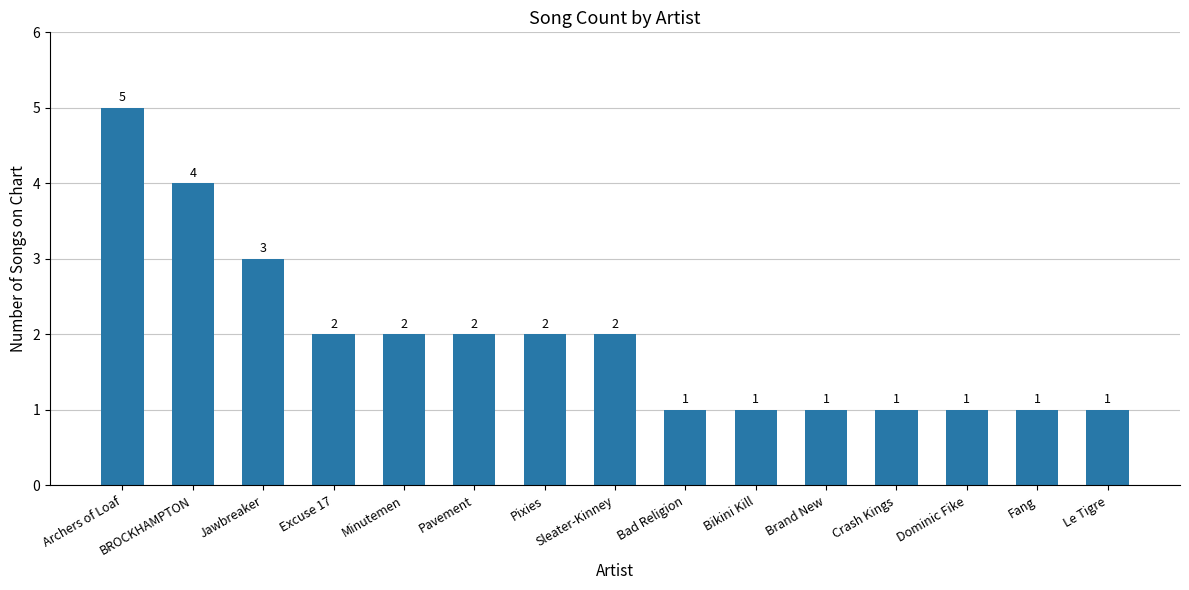

What is the maximum value shown in the chart?

5